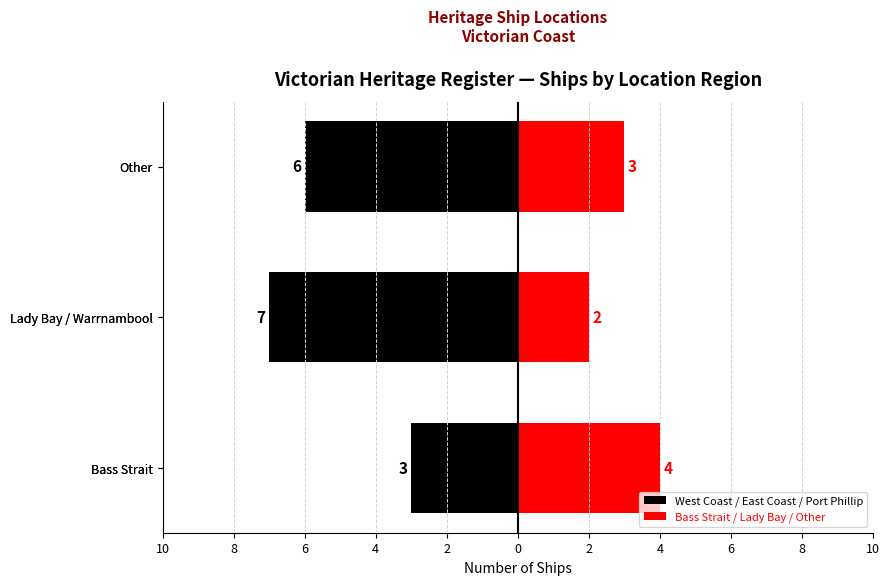

Rank the series by their average value, from highest to lowest.

Bass Strait / Lady Bay / Other, West Coast / East Coast / Port Phillip